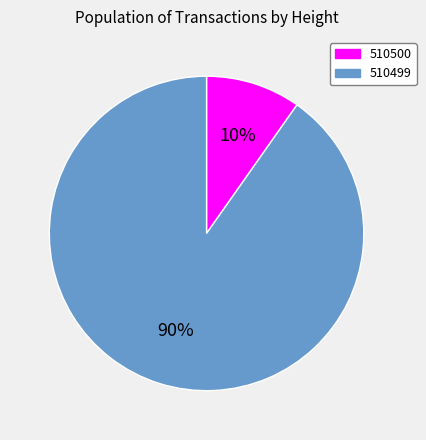

To the nearest percent, what is the difference between the 510500 and 510499 slice percentages?

80%